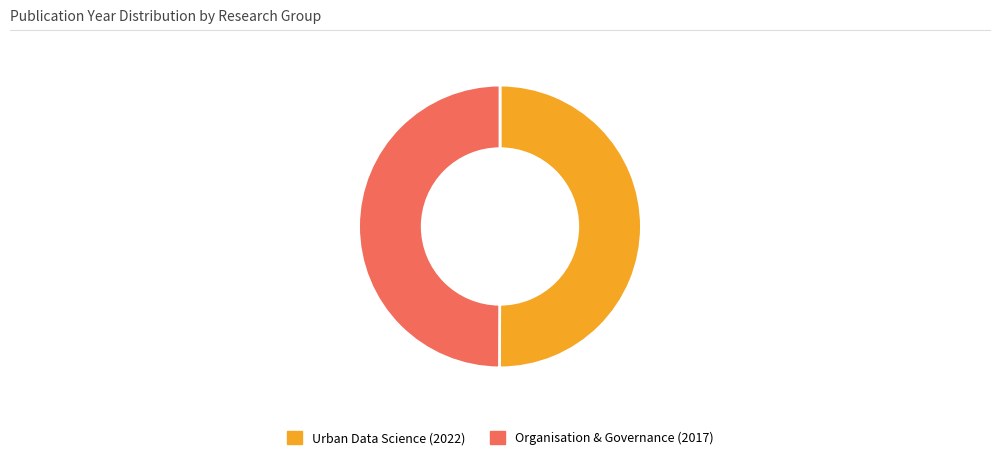

True or false: Organisation & Governance (2017) accounts for 38% of the total.

False